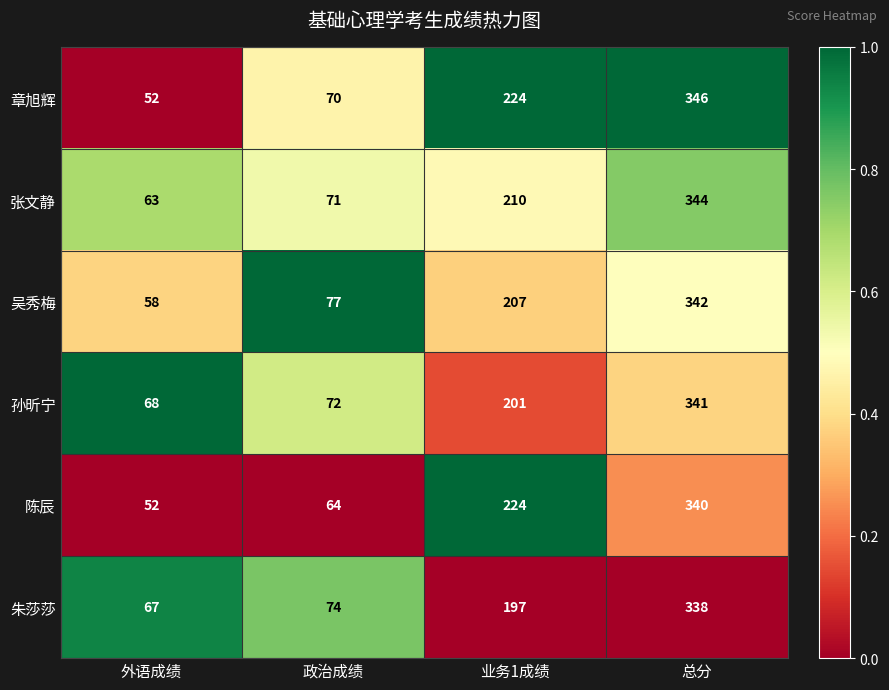

Which series changed the most between 外语成绩 and 政治成绩?

吴秀梅